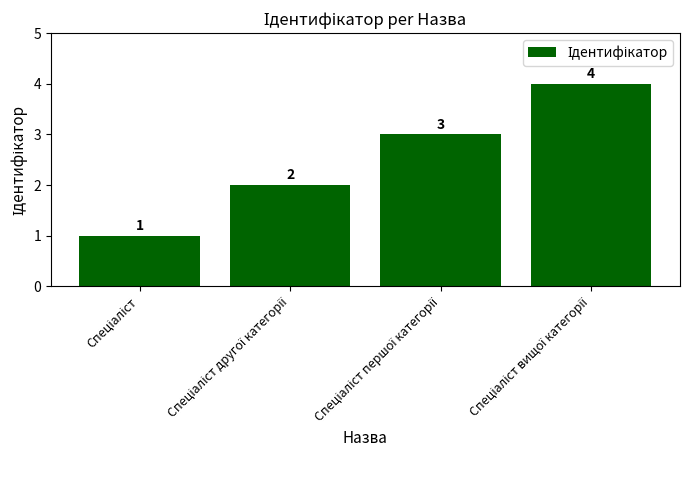

What is the value of the 3rd bar from the left?

3